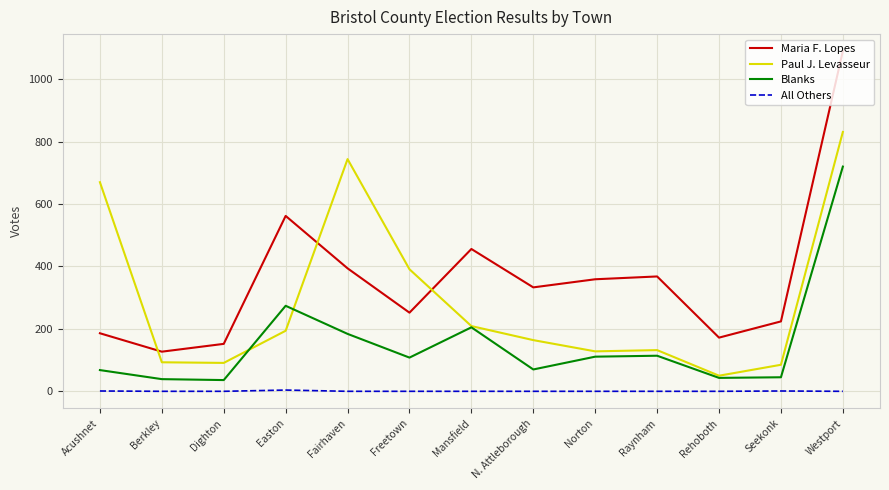

True or false: All Others and Blanks intersect in this chart.

False